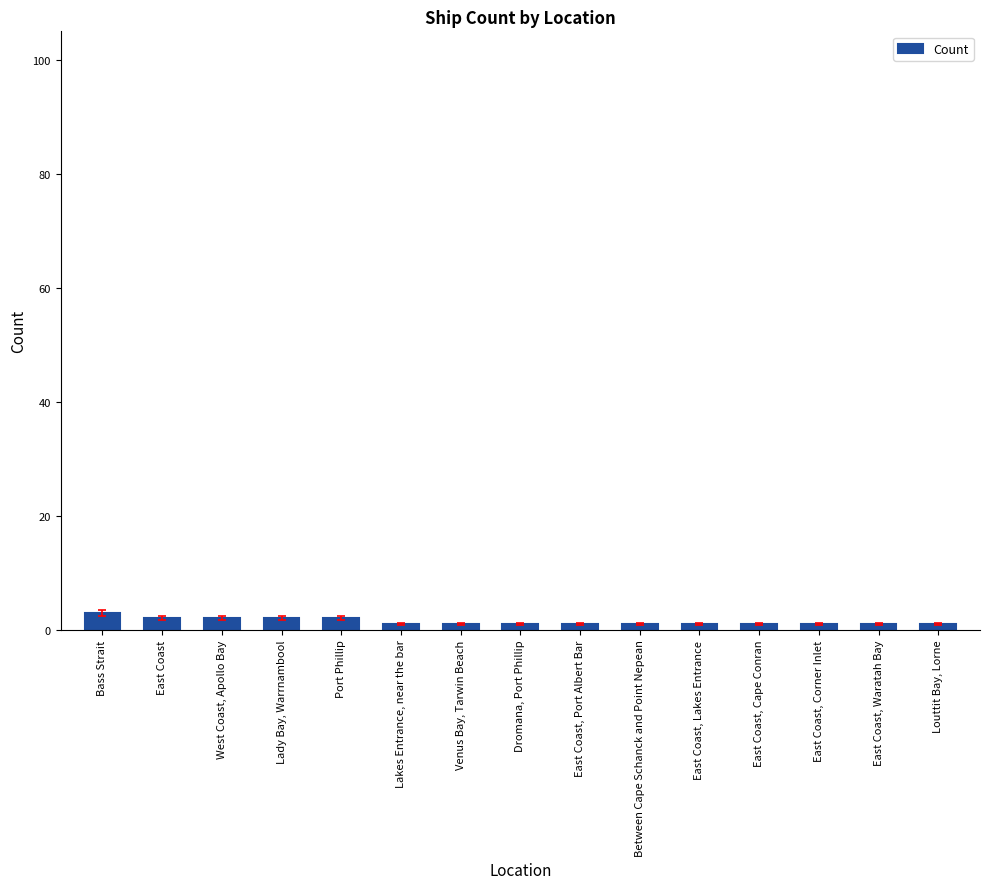

What is the sum of all values?

21